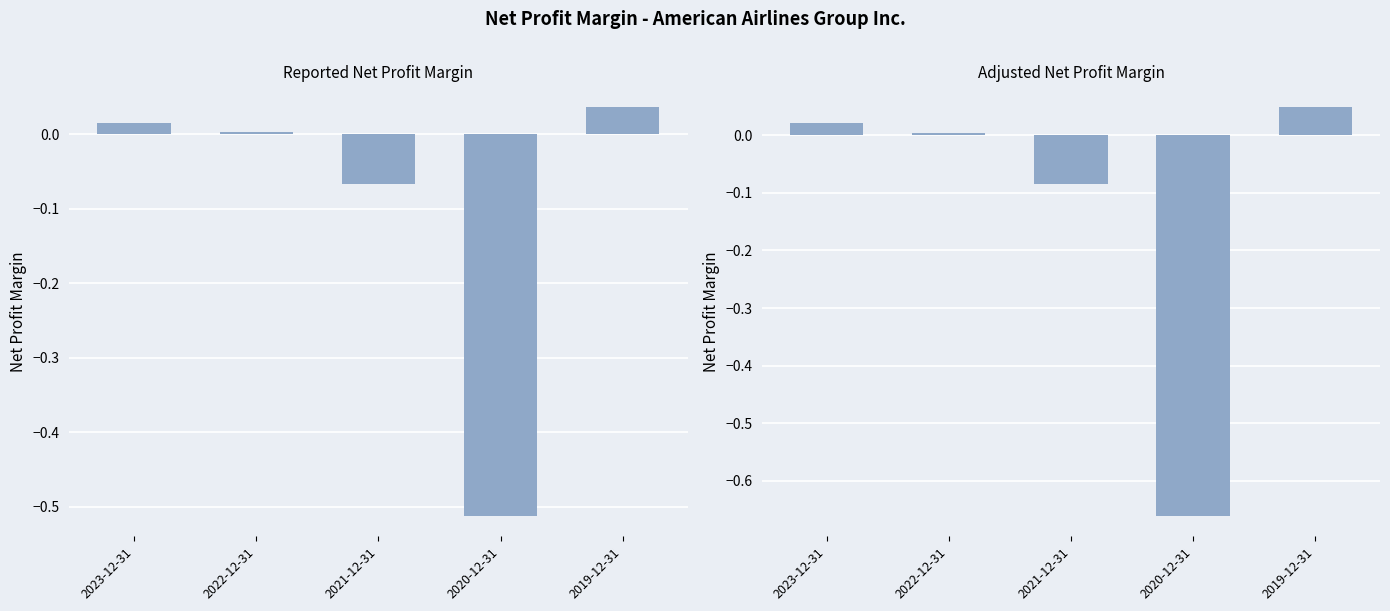

The value of Adjusted net profit margin at 2022-12-31 is 0.0. True or false?

False